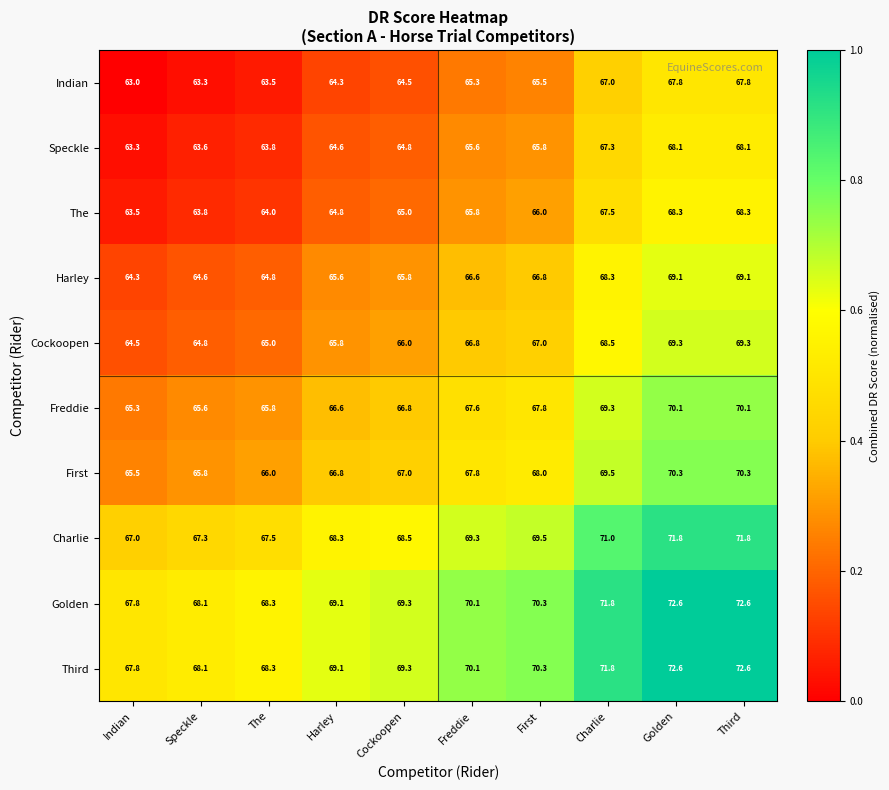

What is the sum of the Charlie values at The and Cockoopen?

136.0